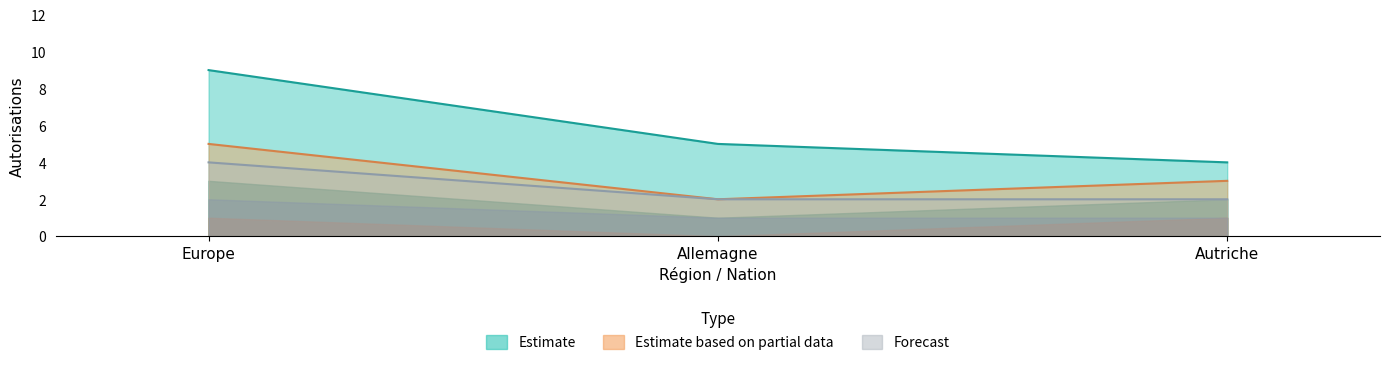

At which label does Total (Femmes) first exceed 3?

Europe